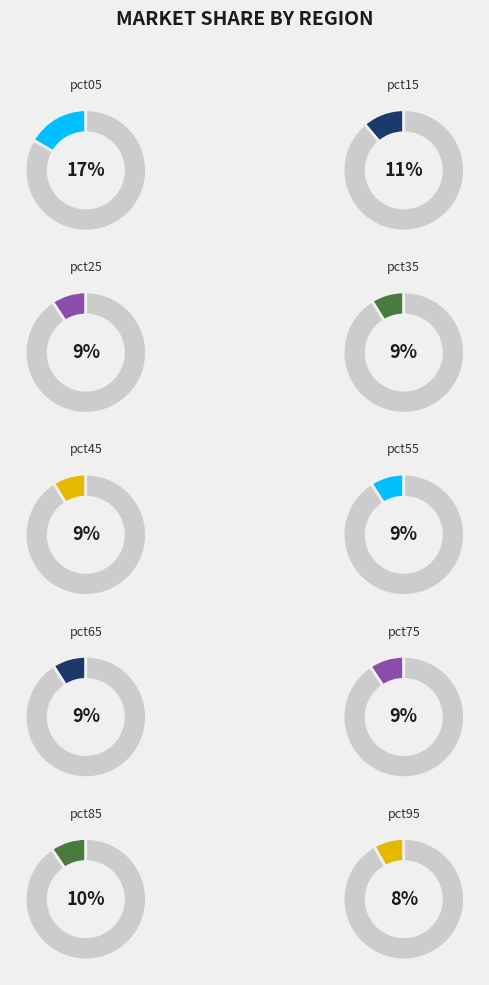

What is the total percentage of pct65 and pct25?

18.3%